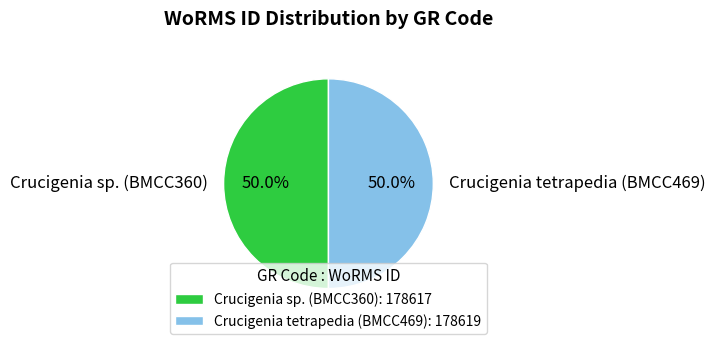

How many slices are in this pie chart?

2